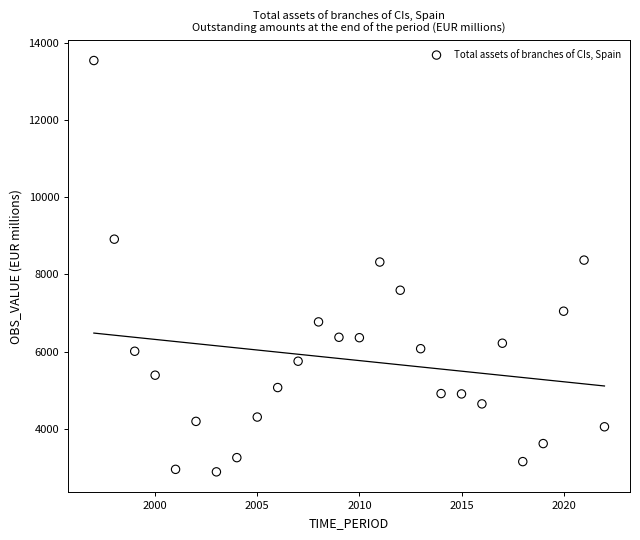

What is the range of X values (max minus min)?

25